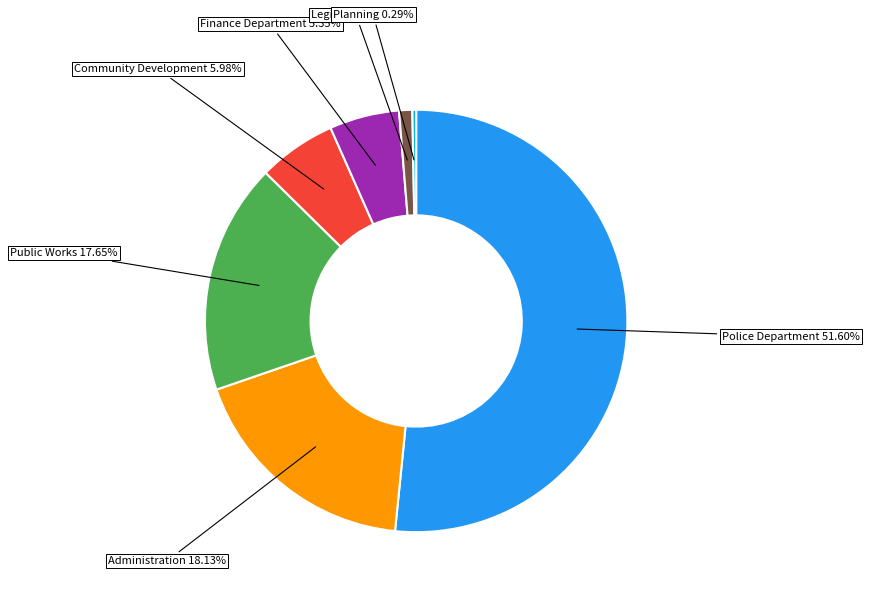

How many slices are in this pie chart?

7